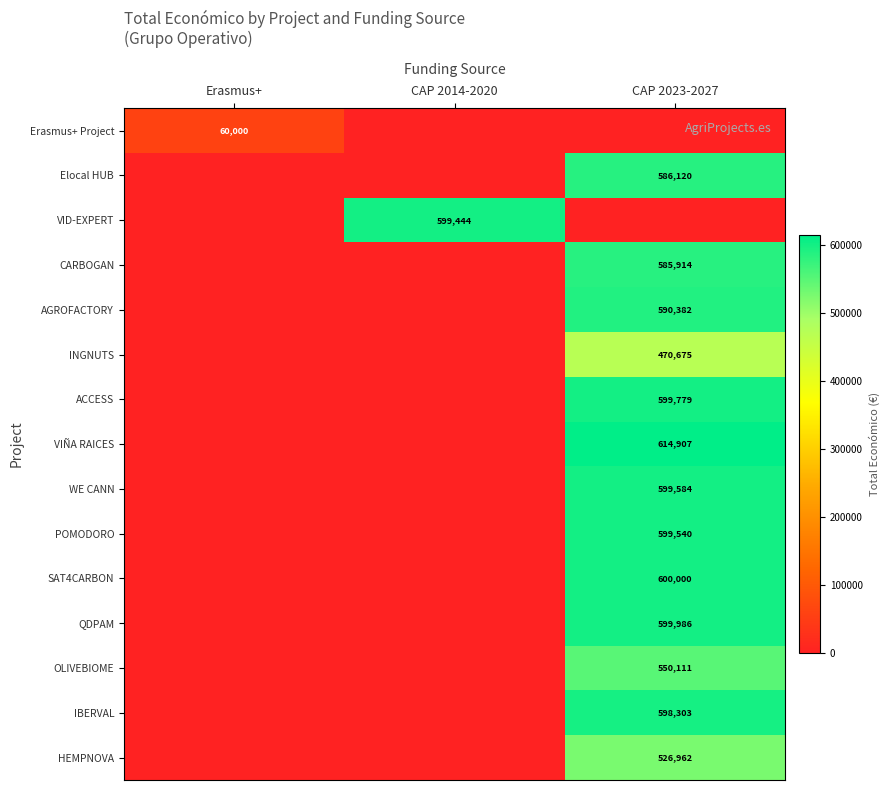

The WE CANN series shows 599584 at CAP 2023-2027. True or false?

True